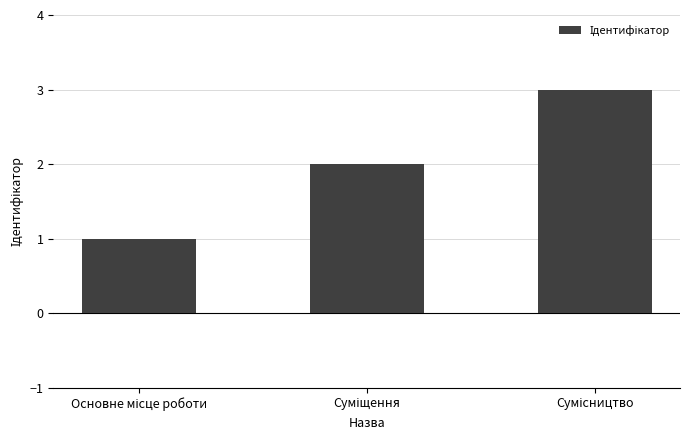

What is the sum of all values?

6